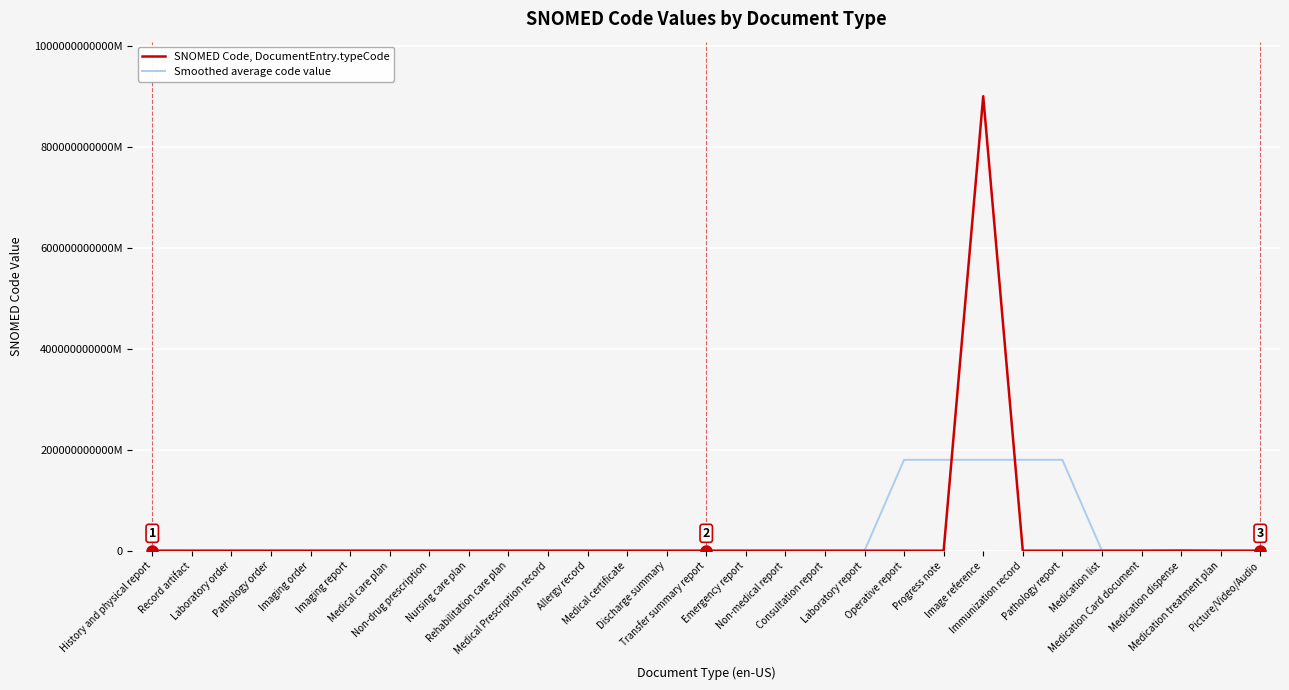

Does the chart display data point markers on the line(s)?

No